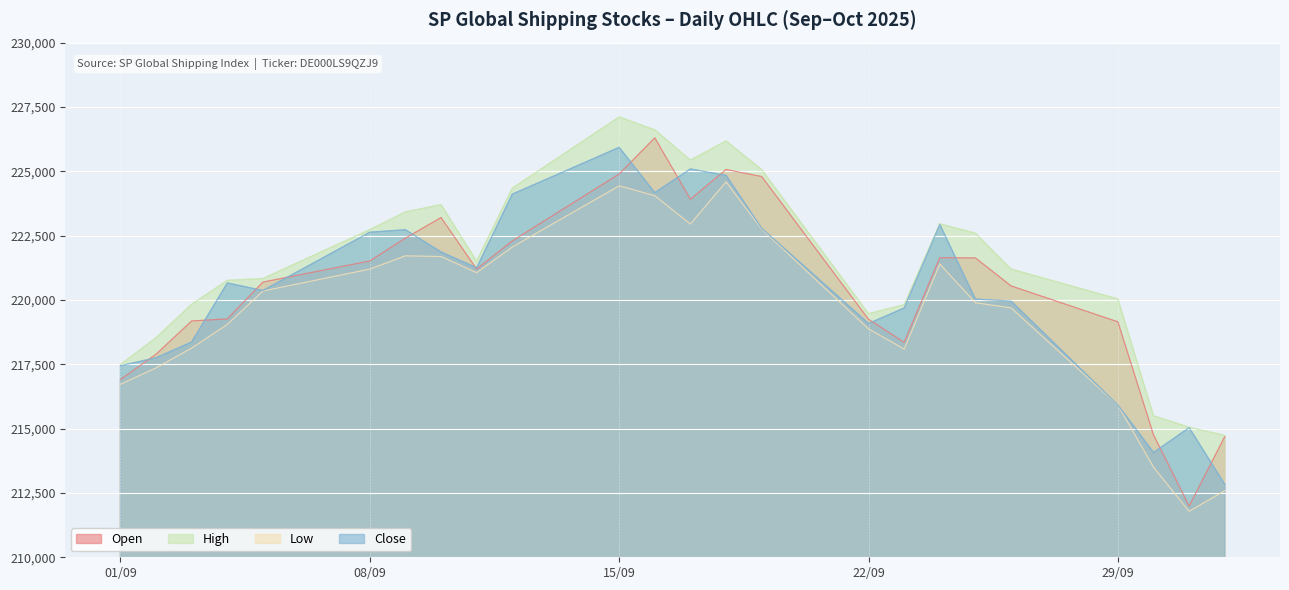

At which label does High first exceed 221507?

08/09